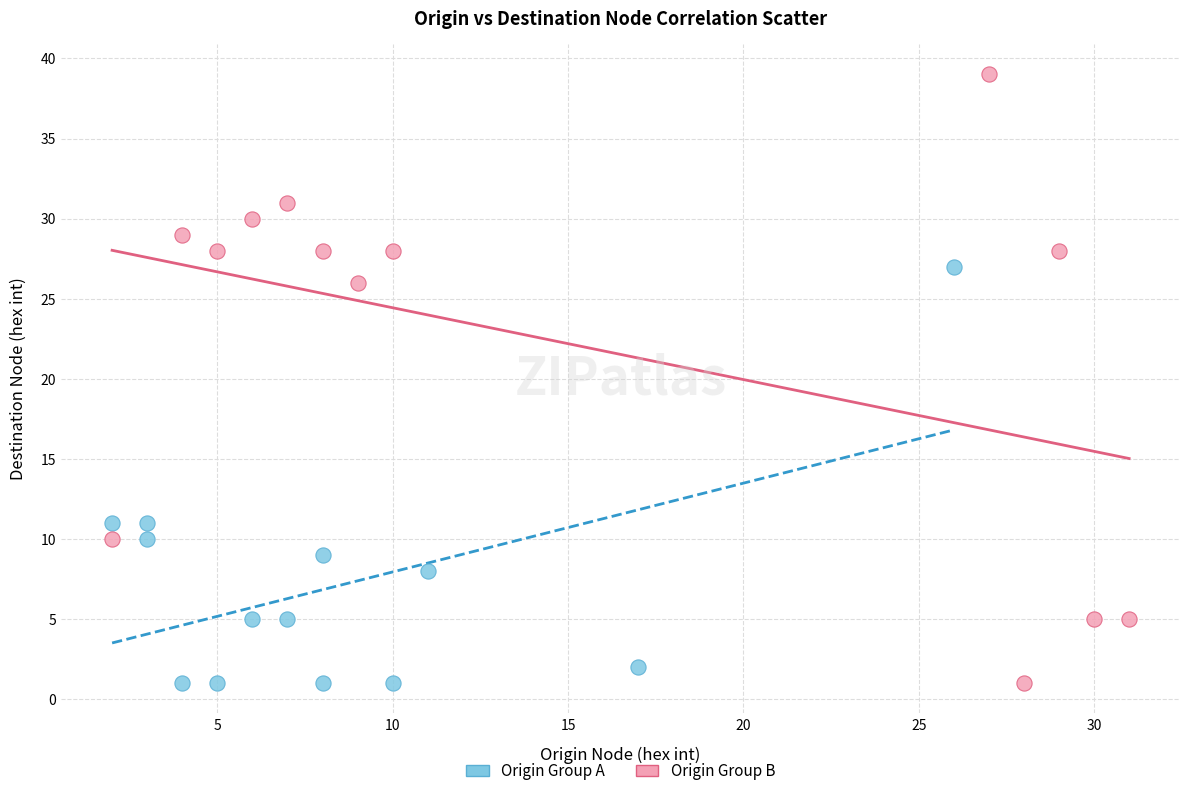

What are all the series names shown in the legend?

Origin Group A, Origin Group B